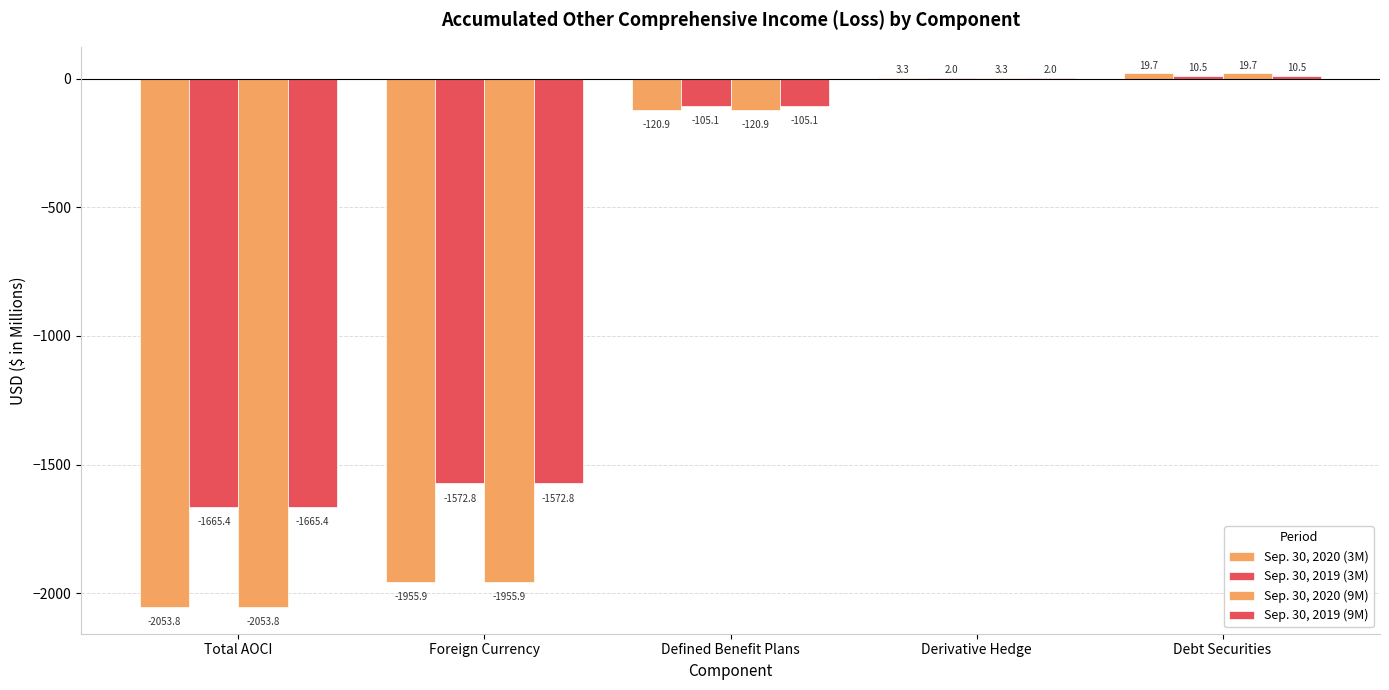

What is the label of the 1st bar from the left?

Total AOCI